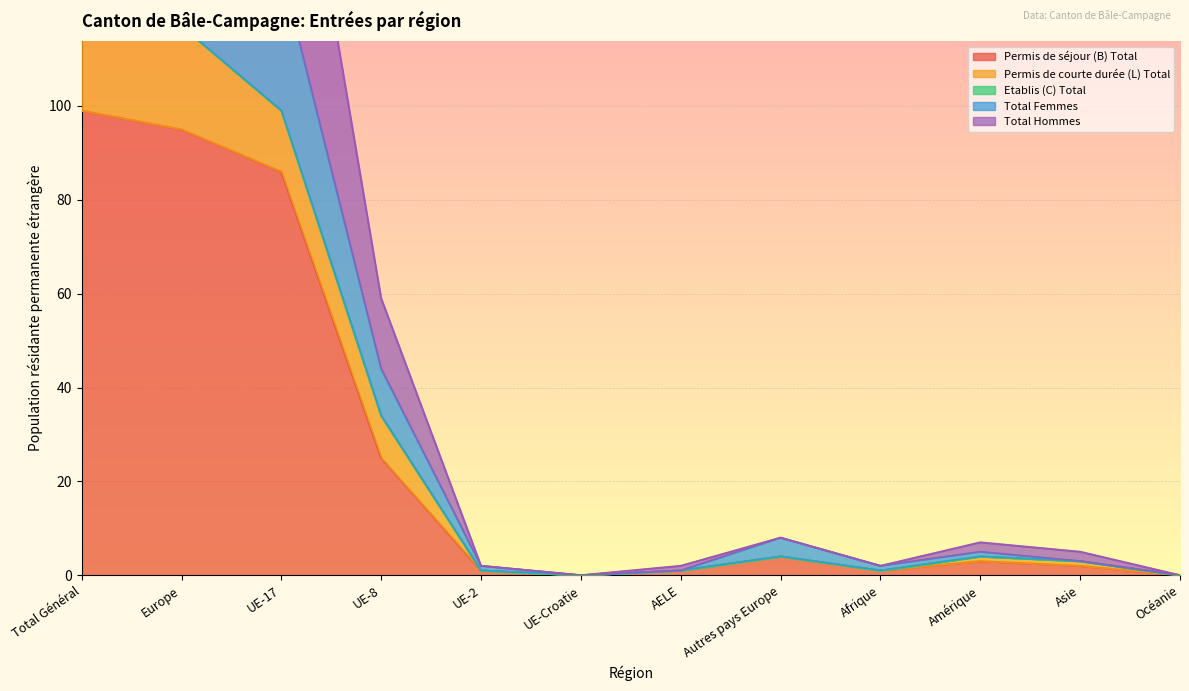

Is it true that Permis de séjour (B) Total equals -64 at Océanie?

False